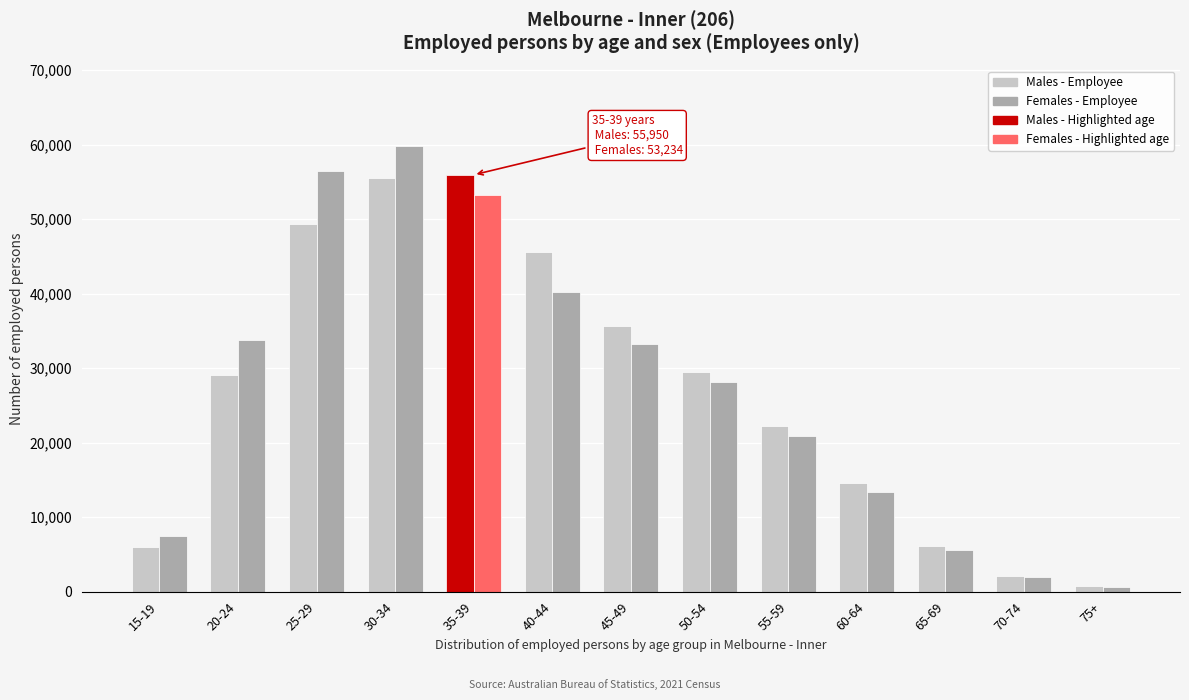

Is the value of Females - Employee at 30-34 greater than the value of Males - Employee at 55-59?

Yes